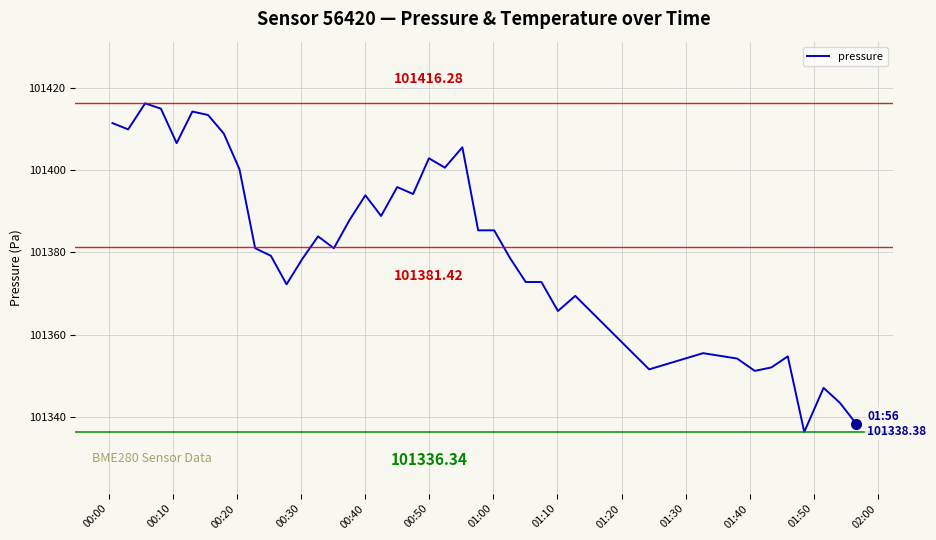

What is the greatest value displayed?

101416.3